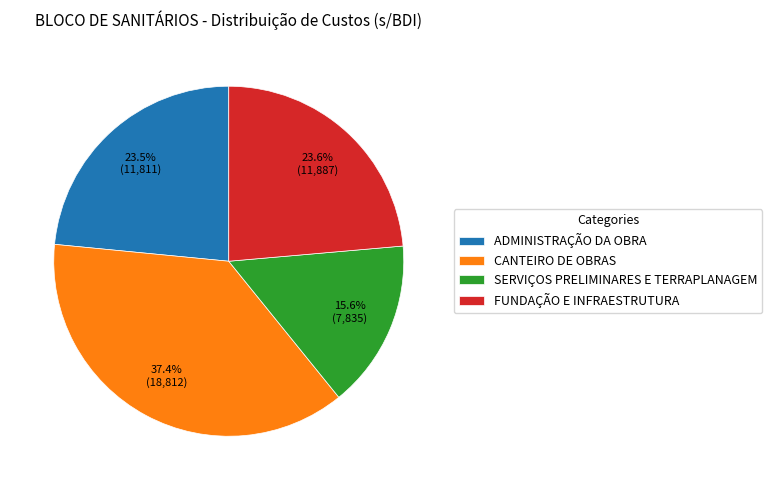

How many slices are in this pie chart?

4